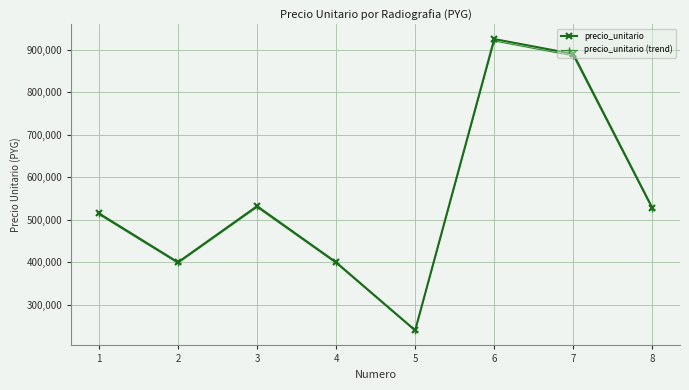

True or false: precio_unitario has a value of 400000 at 2.

True